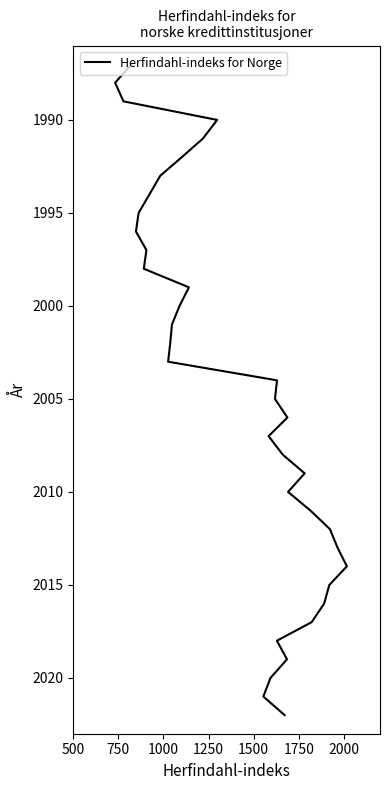

What is the difference between the values at 750 and 11?

10